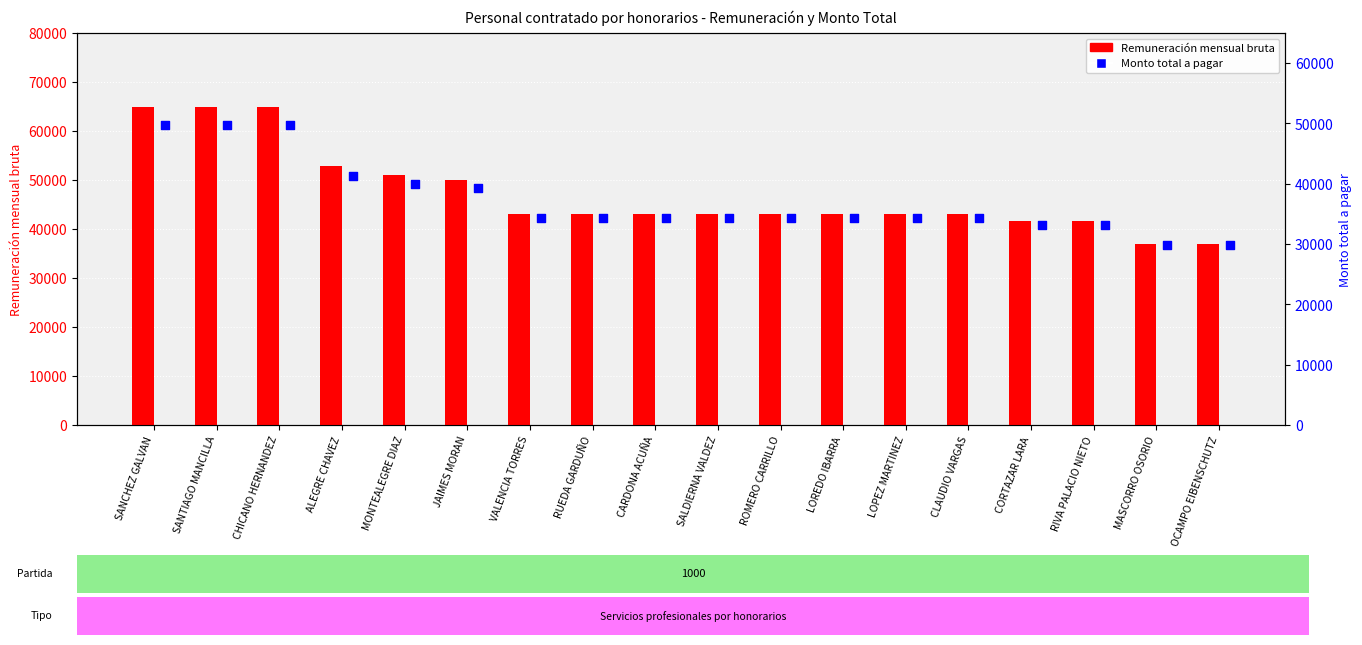

Which series contains the lowest Y value?

Monto total a pagar